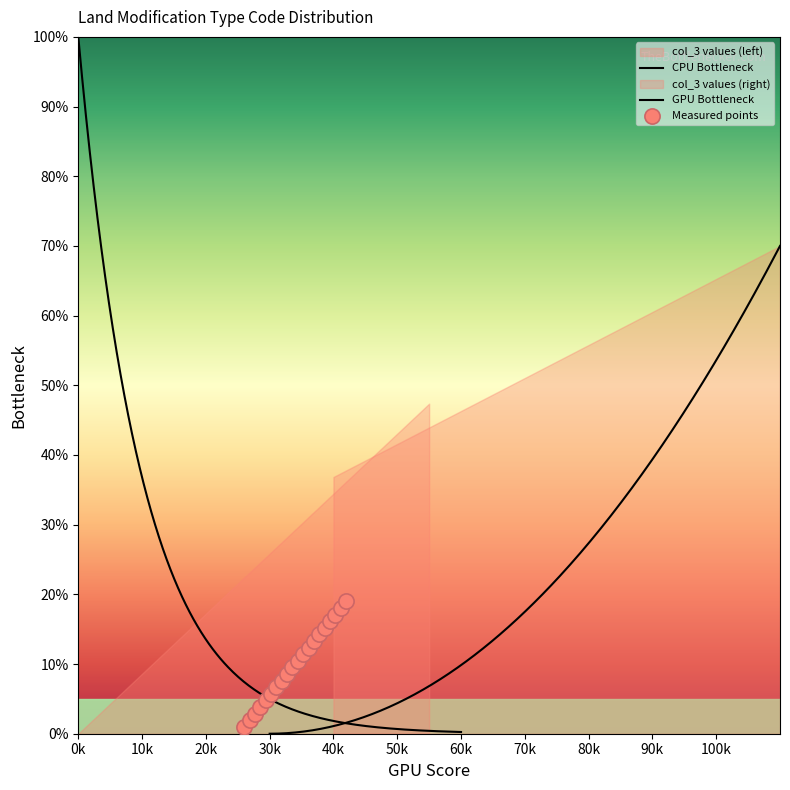

Which has a higher value, 10 or 19?

19